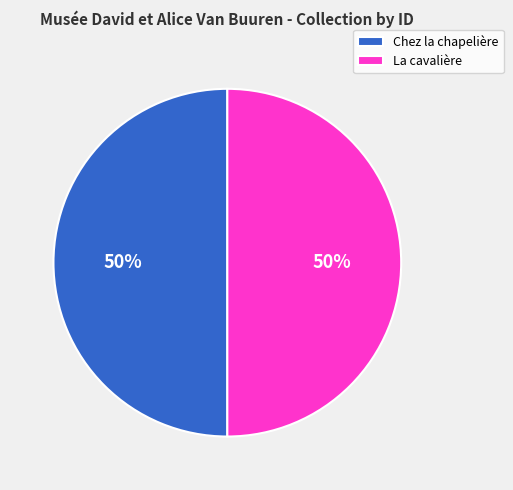

Combined, do La cavalière and Chez la chapelière account for over 50%?

Yes